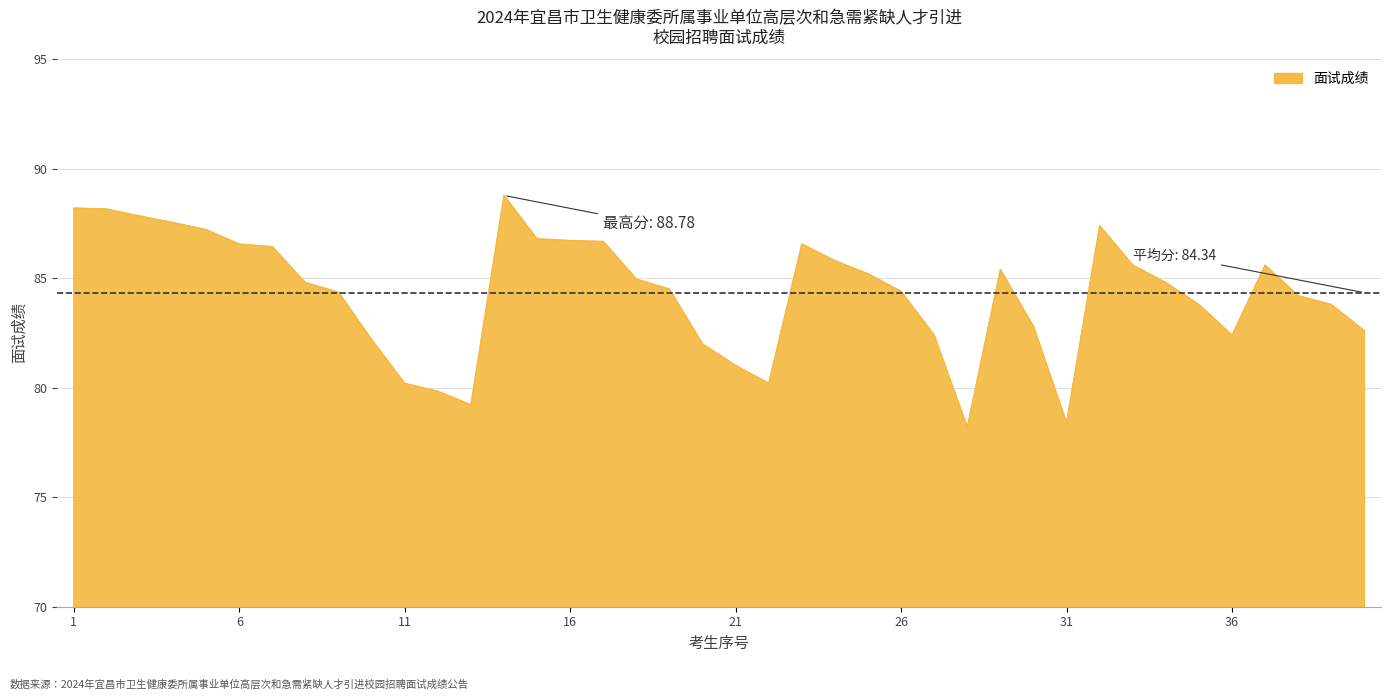

What is the difference between the maximum and minimum values?

10.6